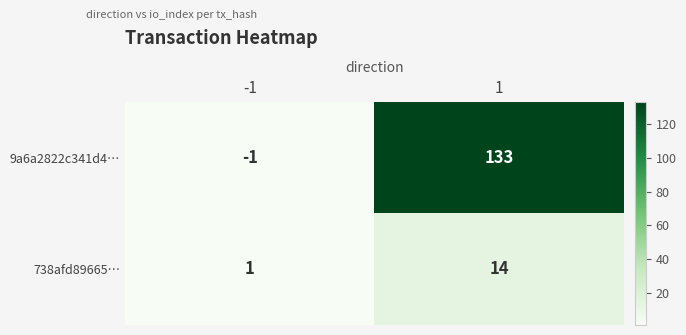

Reading left to right, what are all the values shown in this chart?

9a6a2822c341d4…: -1	133
738afd89665…: 1	14